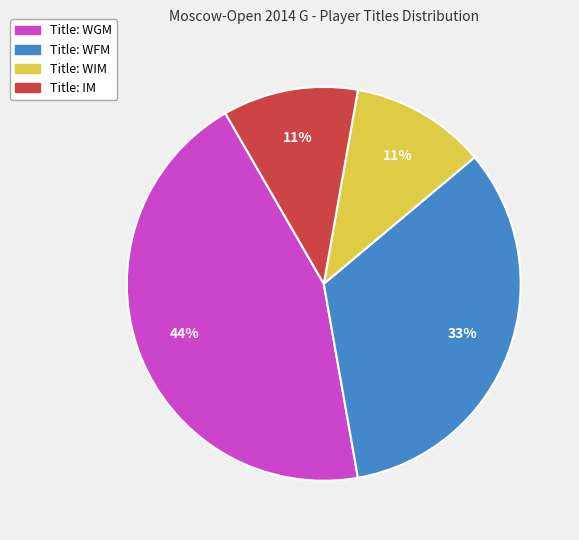

To the nearest percent, what is the average slice percentage?

25%